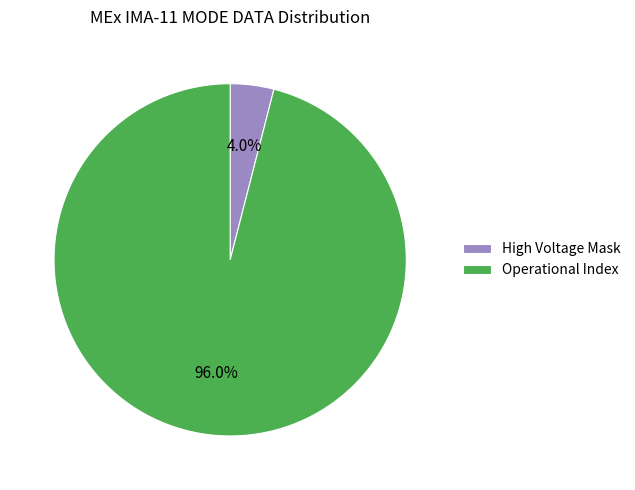

Rank the categories by value from lowest to highest.

High Voltage Mask, Operational Index